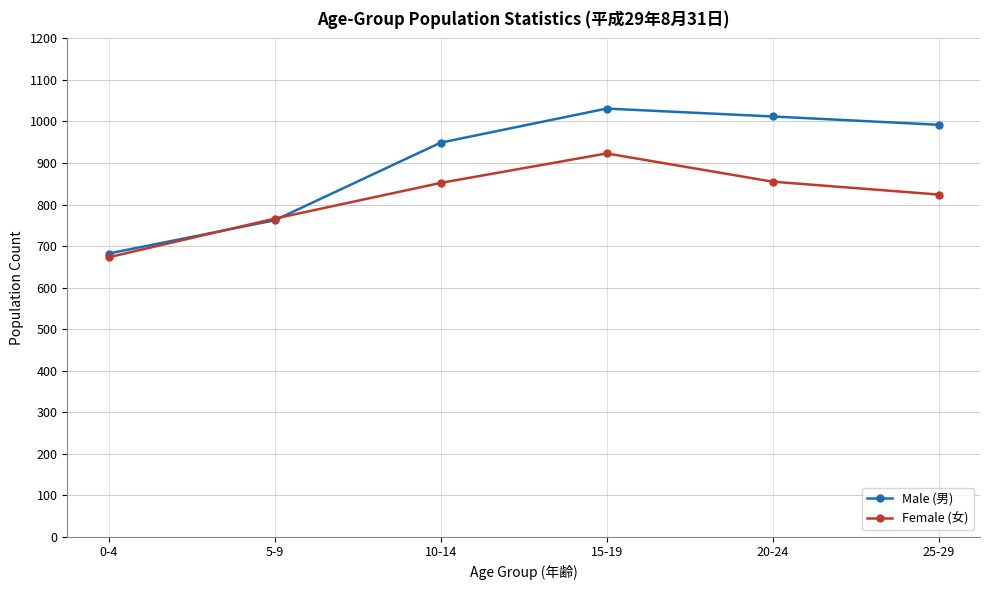

List the series in order of their peak value, lowest first.

Female (女), Male (男)